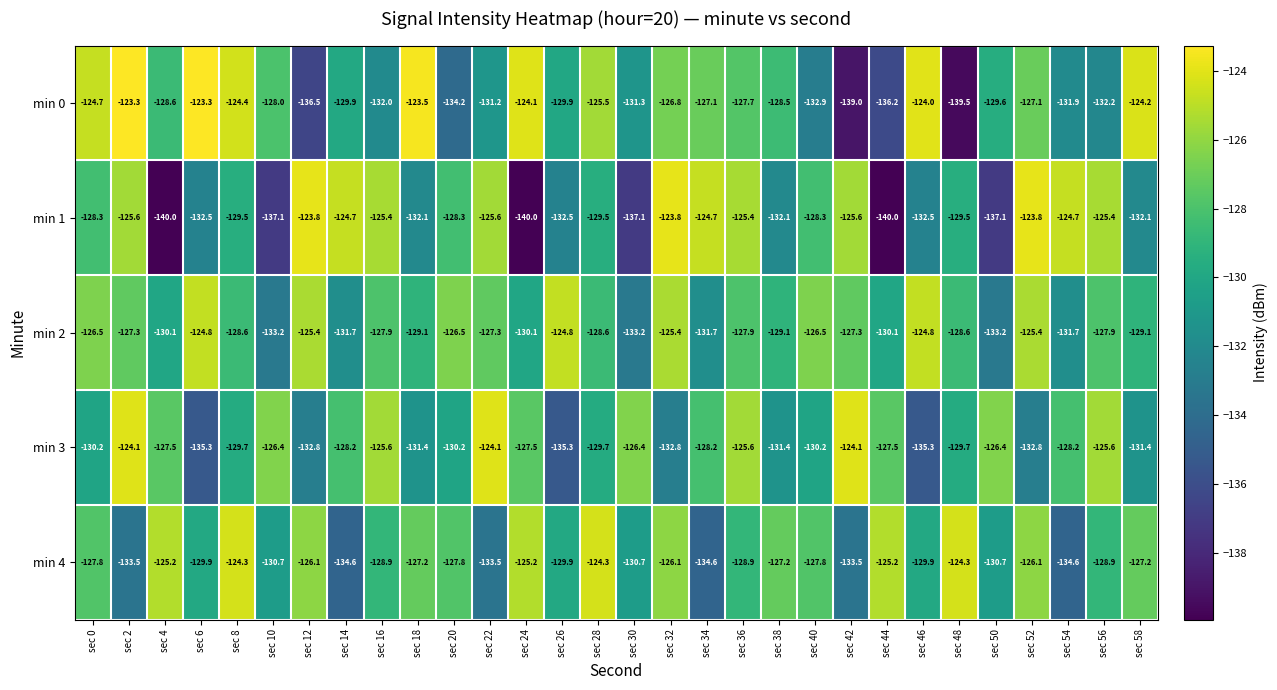

How many distinct data groups are displayed?

5